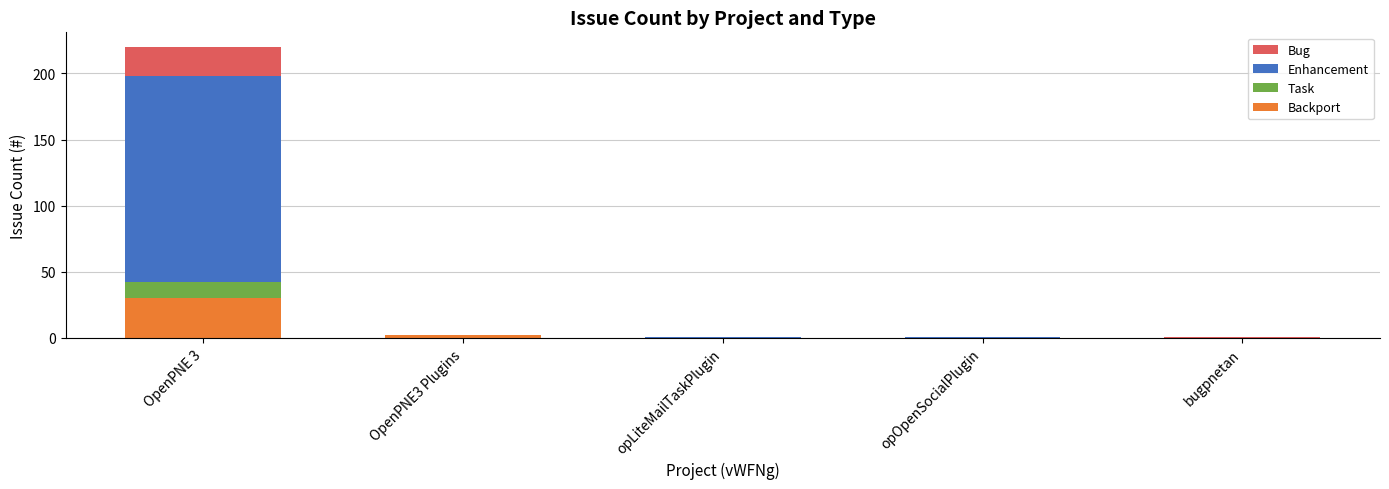

At which category is the sum across all series the highest?

OpenPNE 3